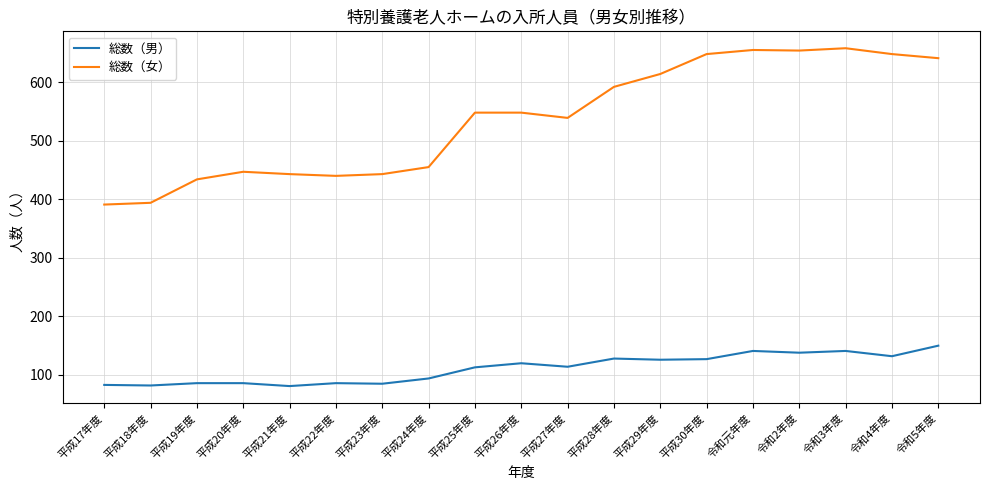

At 平成19年度, list the series in order from largest to smallest.

総数（女）, 総数（男）